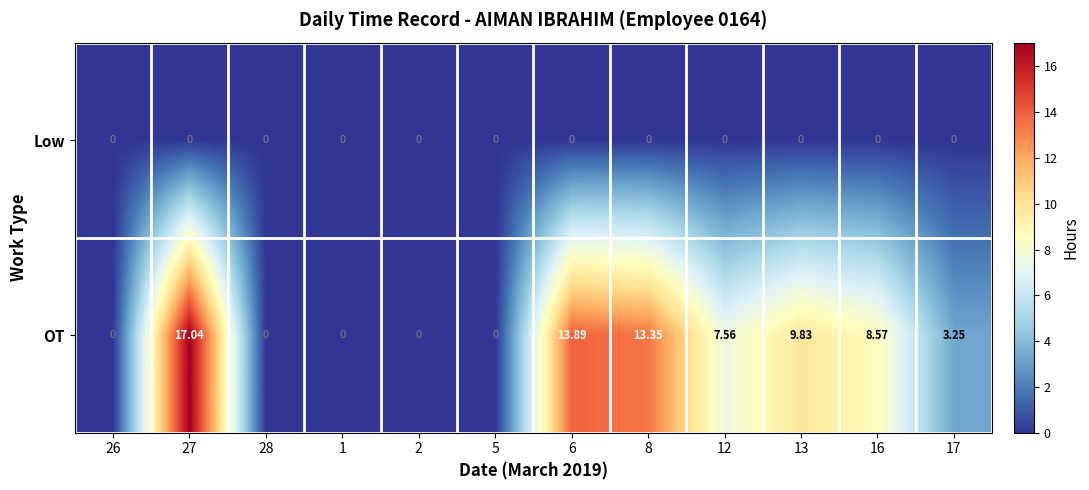

Between 5 and 17, which series saw the biggest shift?

OT